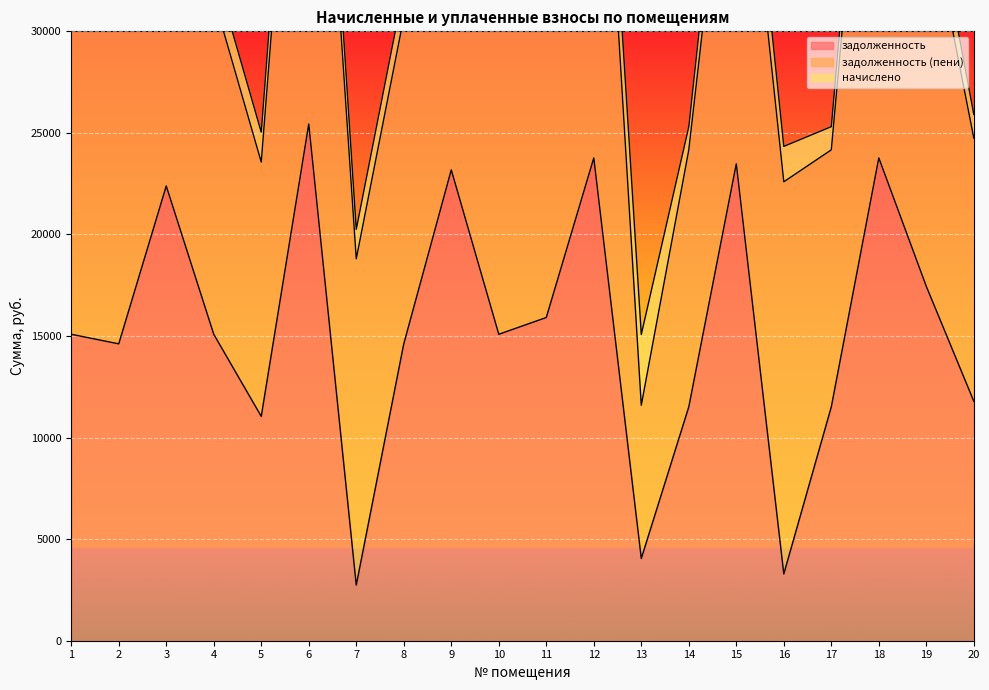

Rank the series by their average value, from highest to lowest.

задолженность (пени), задолженность, начислено